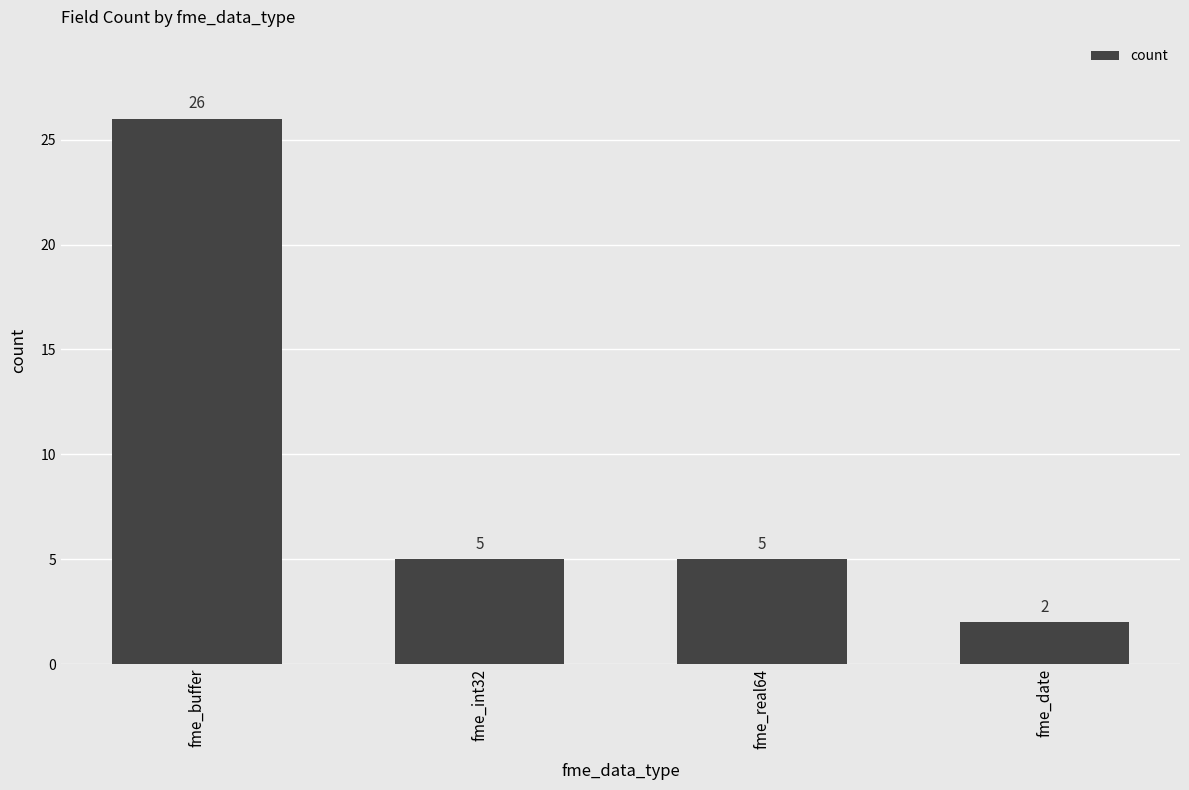

What is the label of the 2nd bar from the left?

fme_int32